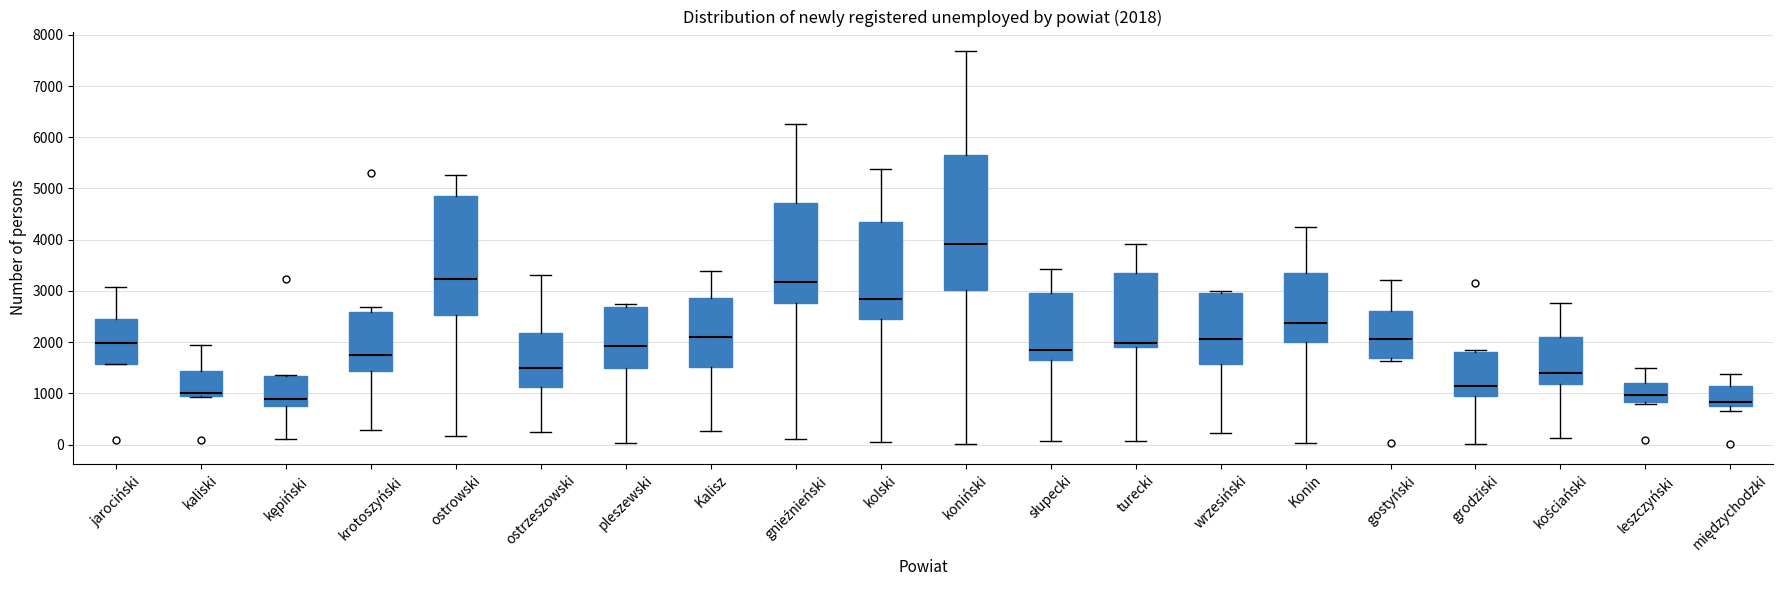

Comparing the boxes themselves (not the whiskers), which one is the tallest?

koniński